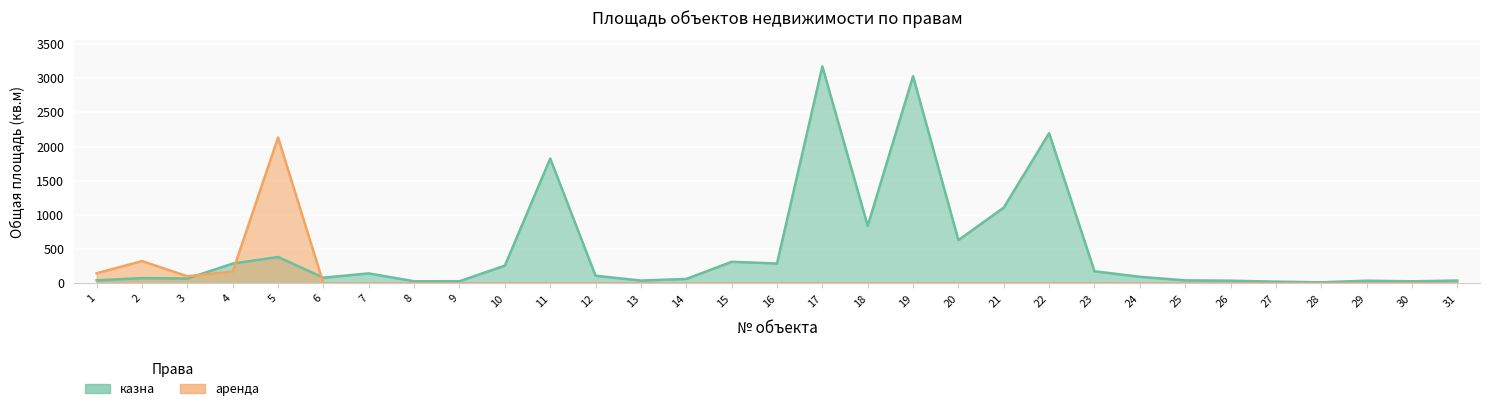

How many interior local peaks does the казна series have?

9